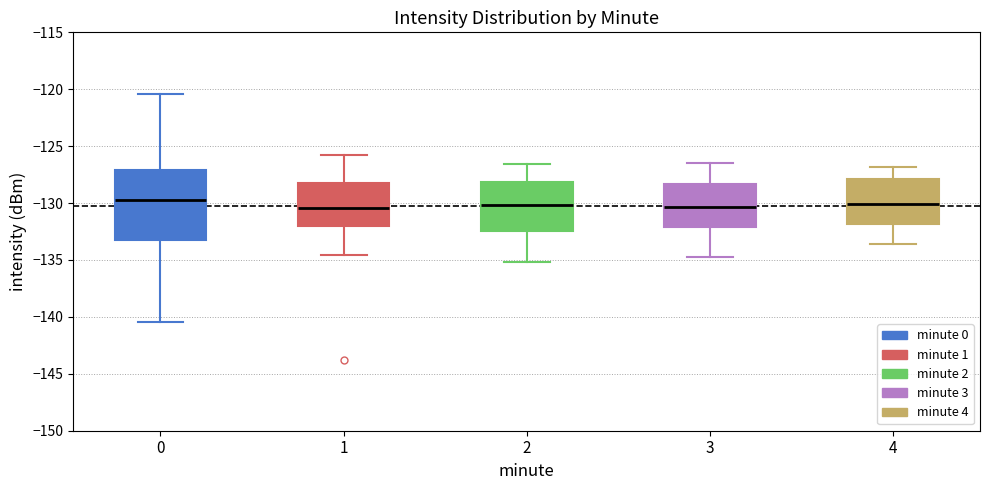

Where does the lower whisker of the box at x = 0 end on the y-axis? The values are not printed on the chart, so give them approximately, as read against the axis.

-140.5